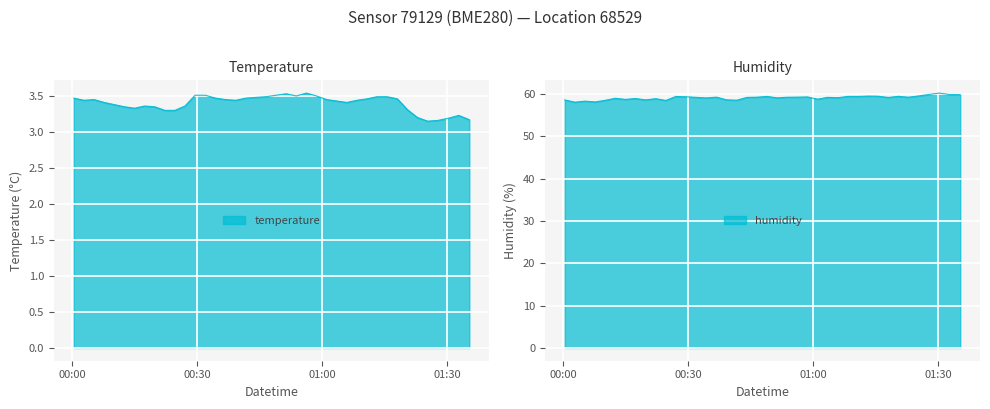

The humidity series shows 31.0 at 2024-01-30T01:15:36. True or false?

False